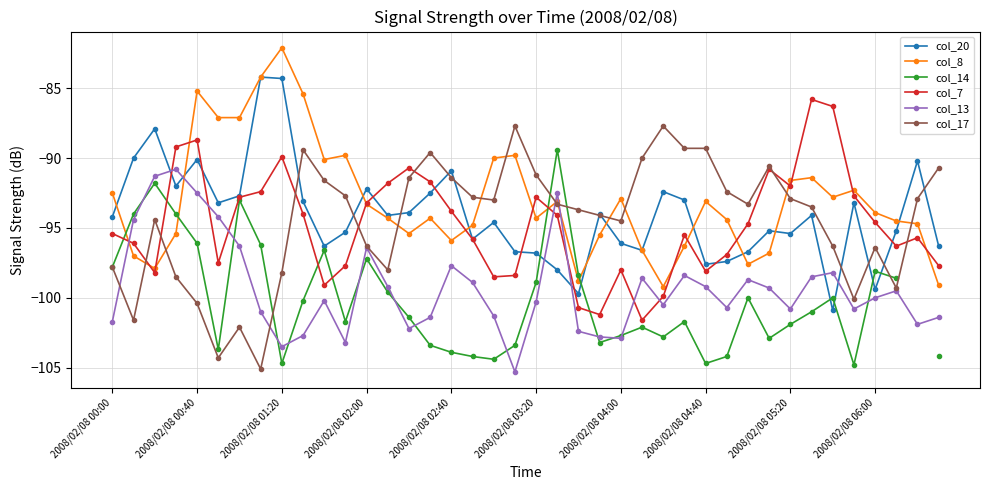

Which series has the largest range (max minus min)?

col_17